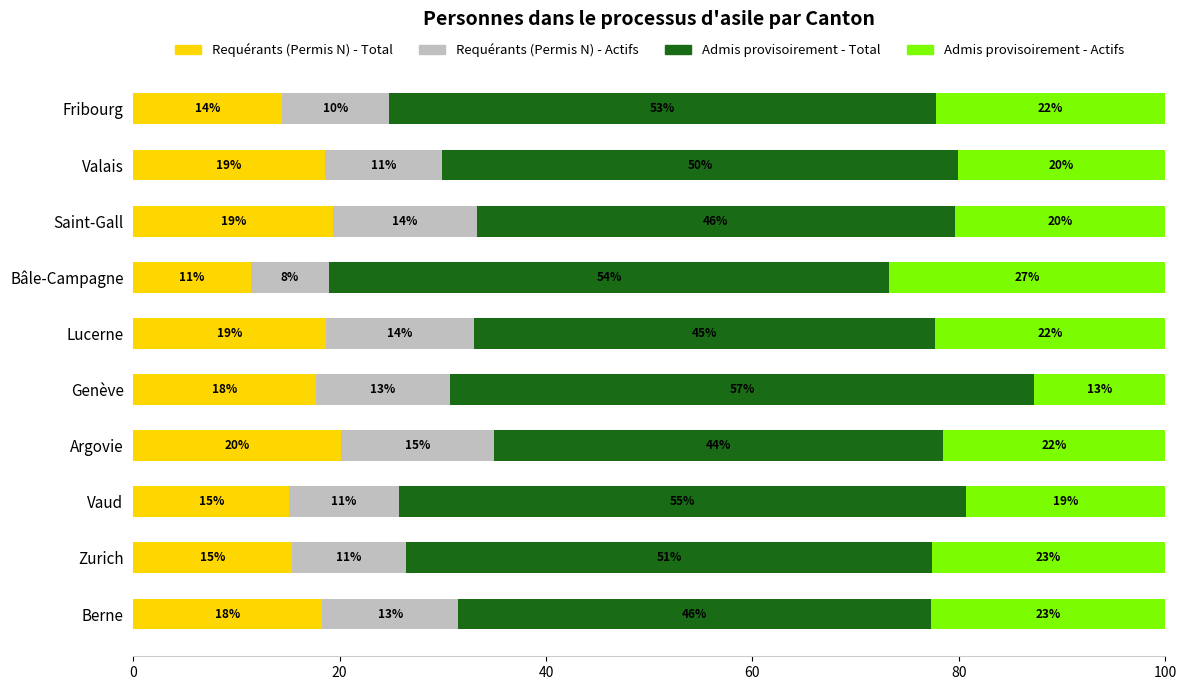

What are all the series names shown in the legend?

Requérants (Permis N) - Total, Requérants (Permis N) - Actifs, Admis provisoirement - Total, Admis provisoirement - Actifs